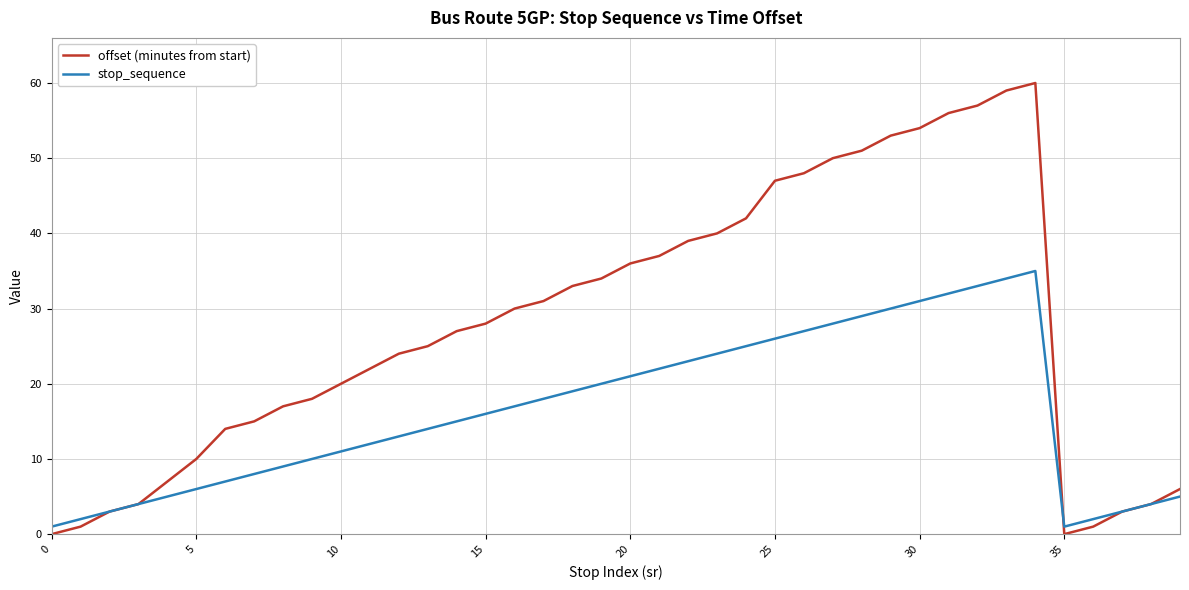

What is the difference between the maximum and minimum values in the stop_sequence series?

34